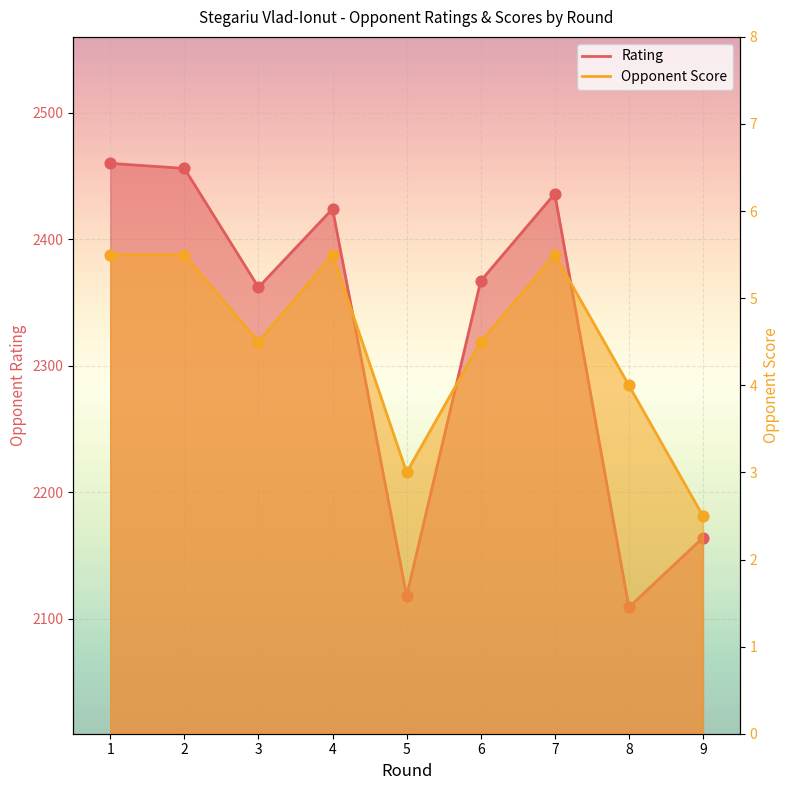

Which series contains the lowest Y value?

Opponent Score